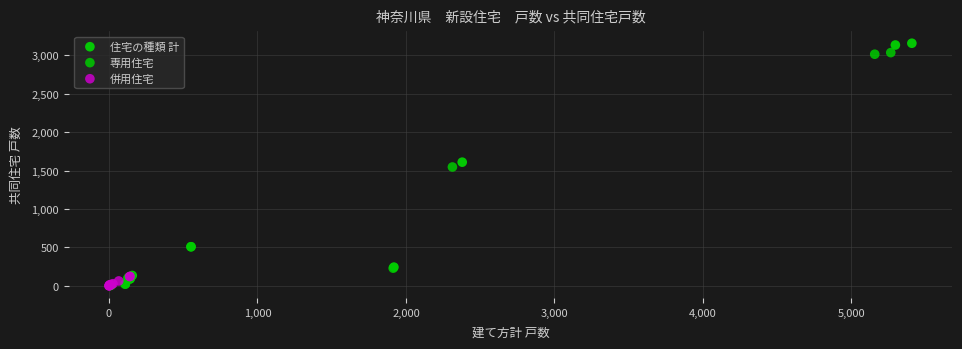

Which series has the widest spread of Y values?

住宅の種類 計